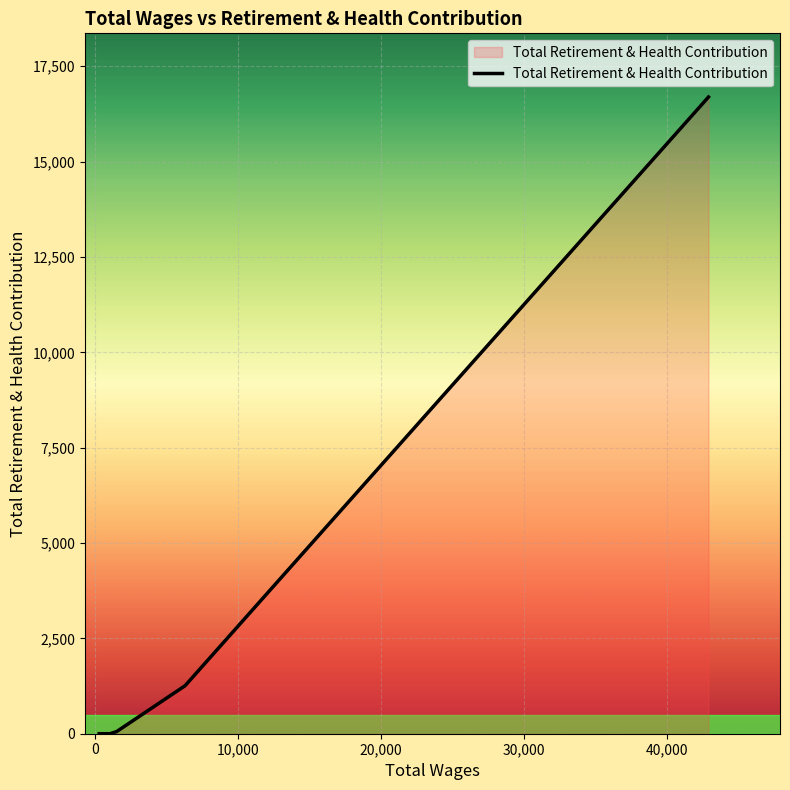

True or false: there are more than 1 points higher than both neighbors.

False